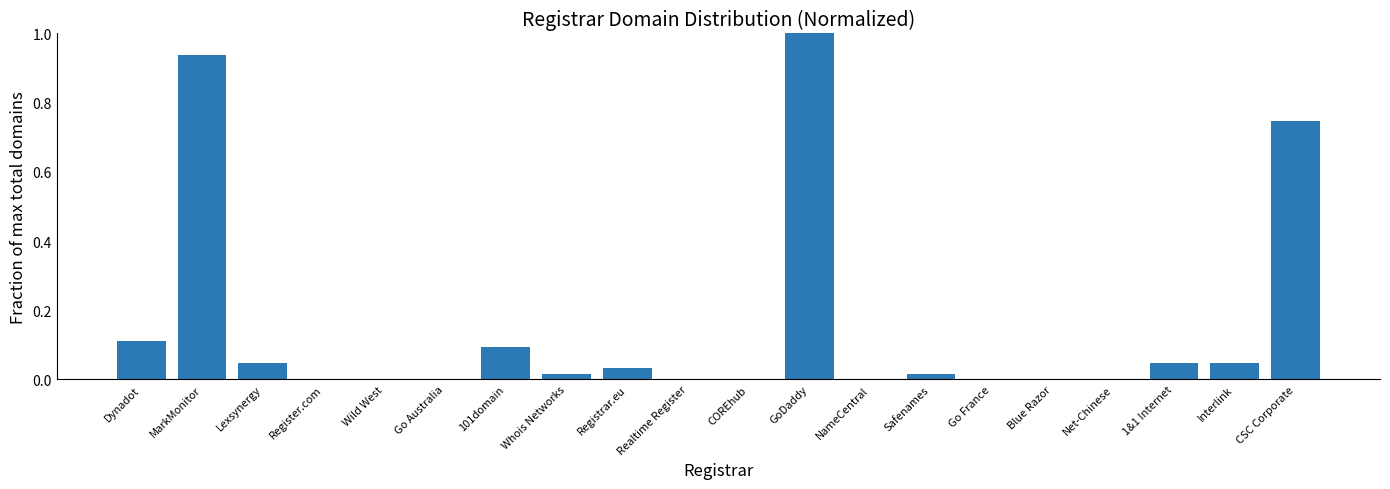

What is the greatest value displayed?

1.0